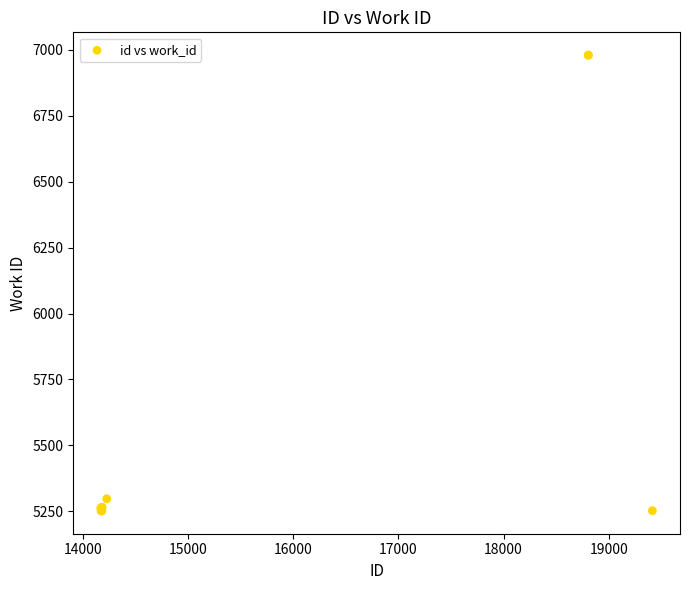

What Y value in the scatter plot is closest to 6115?

5298